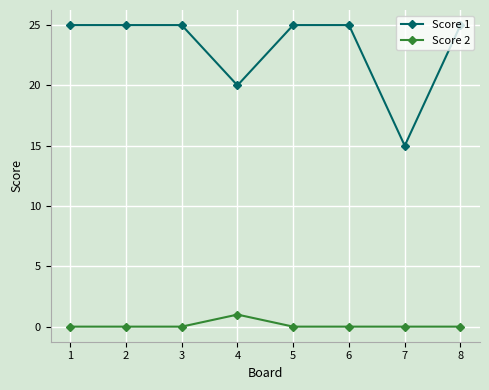

What is the difference between the maximum and minimum values in the Score 1 series?

10